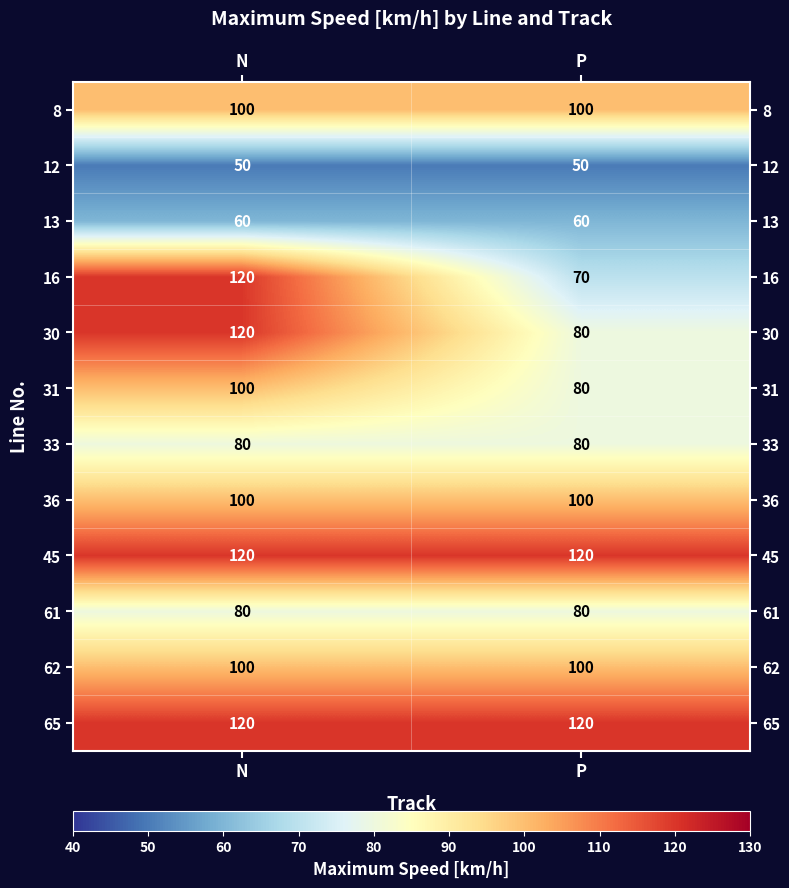

Read the 8 value at P.

100